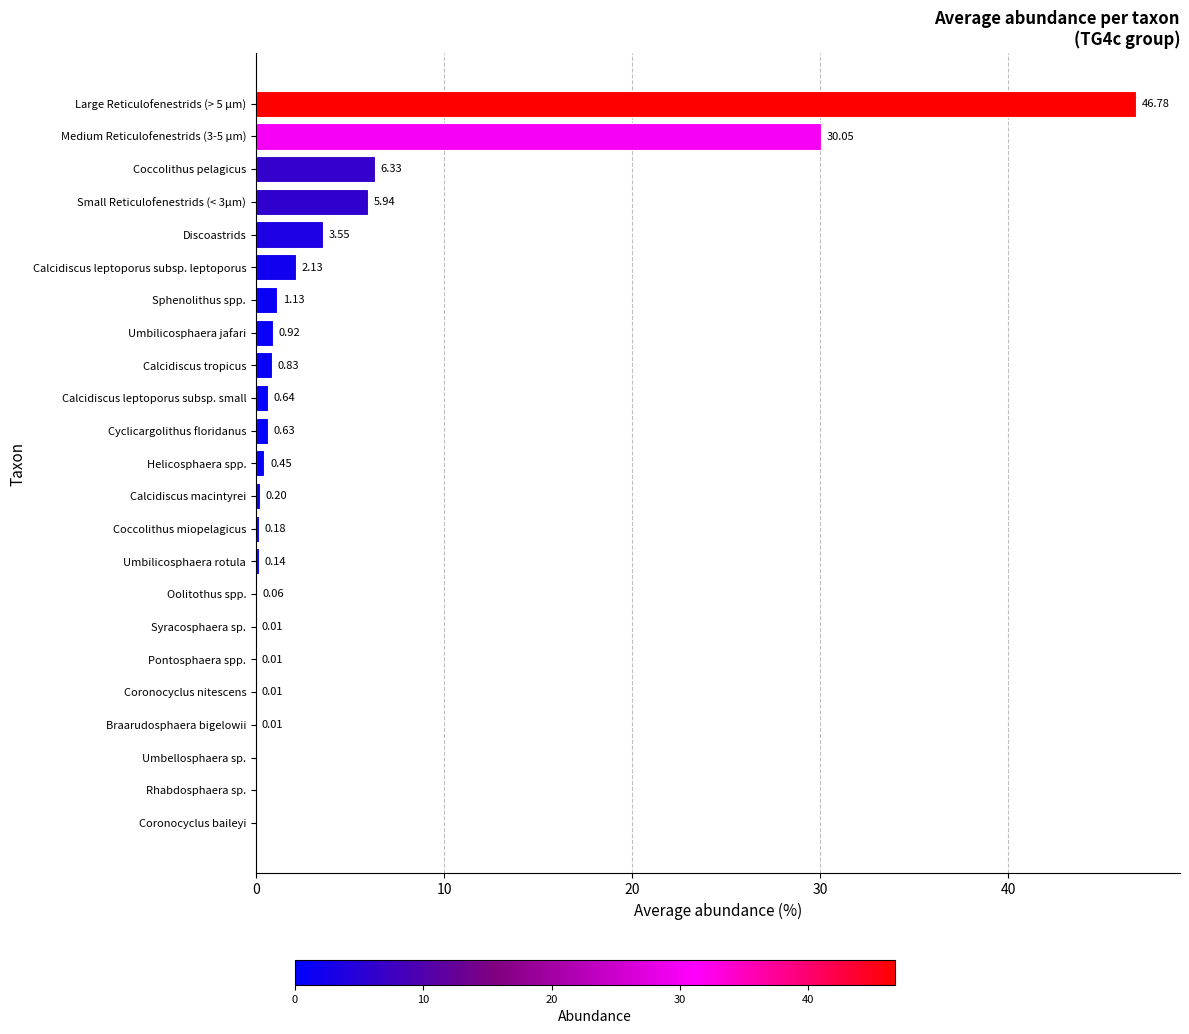

Between Discoastrids and Syracosphaera sp., which is larger?

Discoastrids